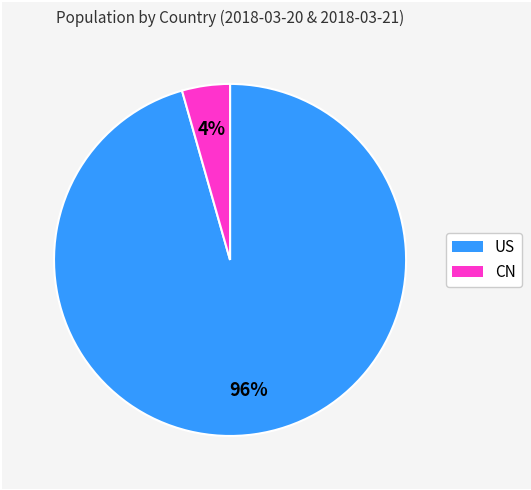

Which has a higher value, US or CN?

US